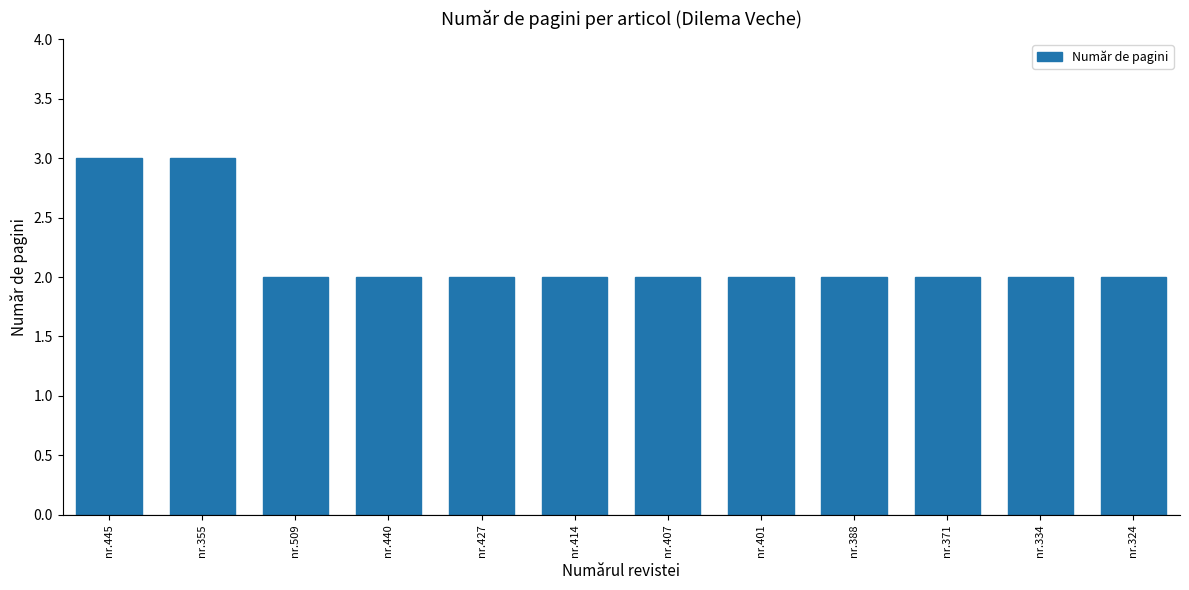

What is the label of the 11th bar from the right?

nr.355